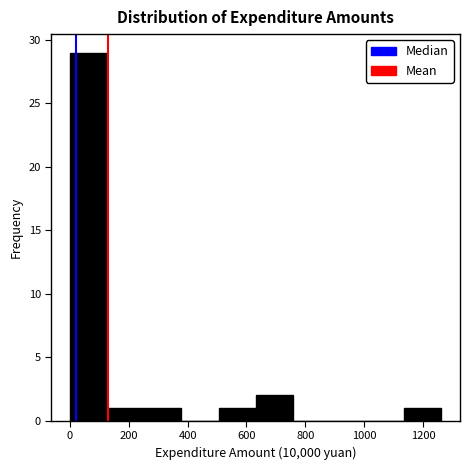

What is the height of the bar covering 120 to 260 on the x-axis? Neither the bar edges nor the heights are printed on the chart, so give them approximately, as read against the axes.

1